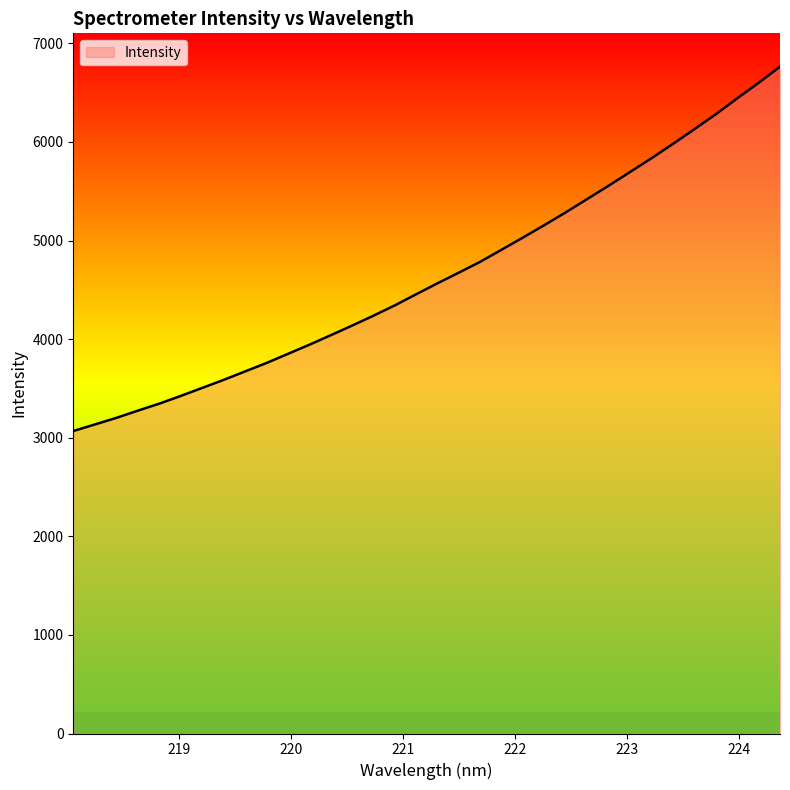

What is the greatest value displayed?

6763.8